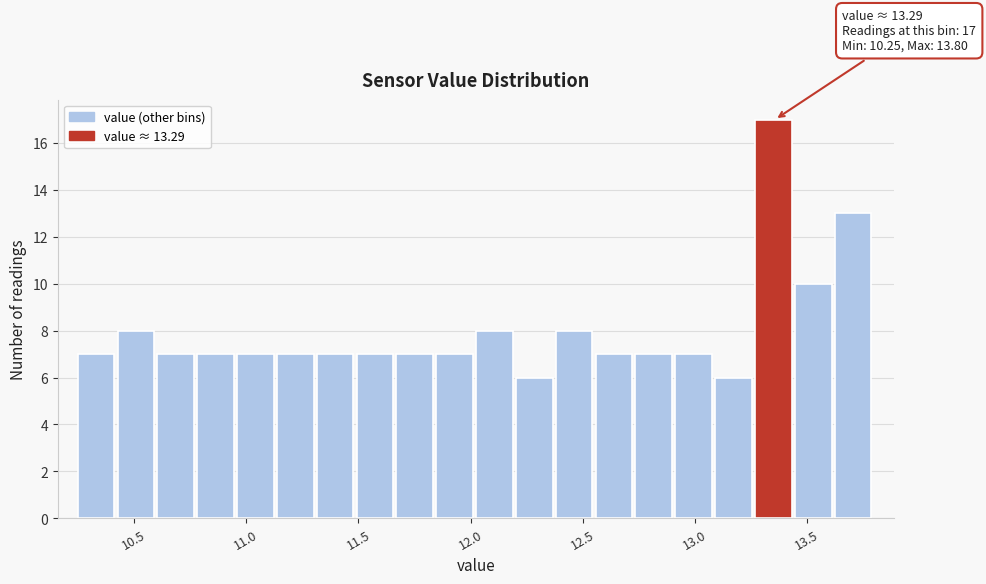

Around what value on the x-axis is the tallest bar? Give the approximate position of its centre, as read against the axis.

13.35